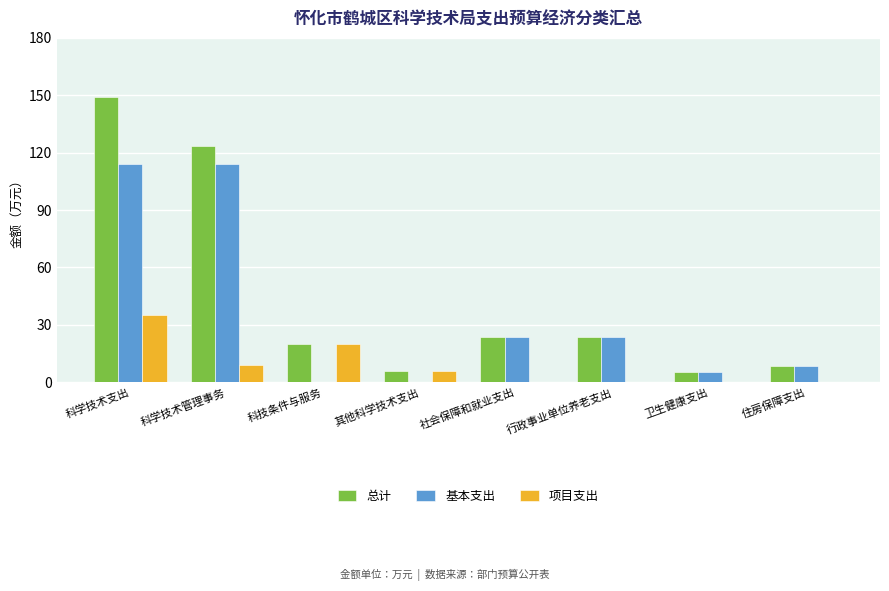

At which label is 项目支出 closest to 17?

科技条件与服务